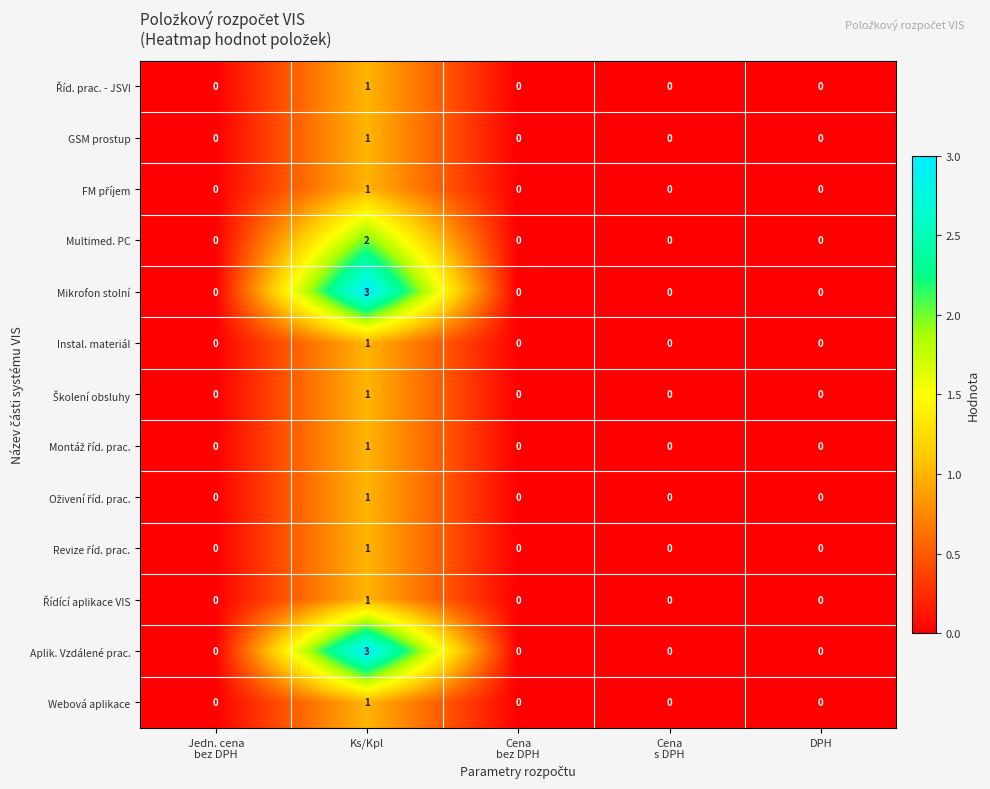

What is the difference between the maximum and minimum values in the Aplik. Vzdálené prac. series?

3